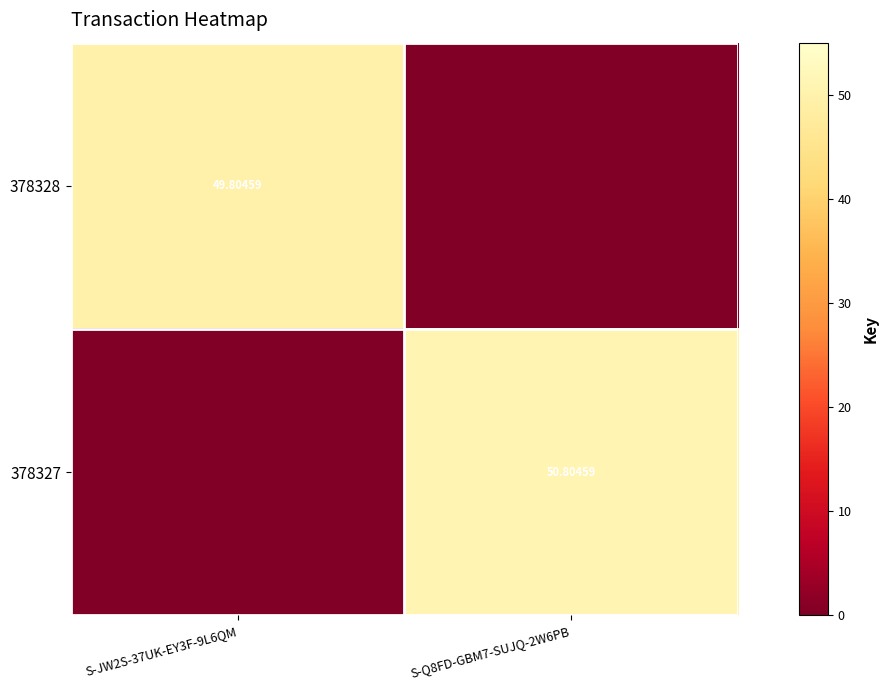

Is it true that 378327 equals 15.6 at S-JW2S-37UK-EY3F-9L6QM?

False